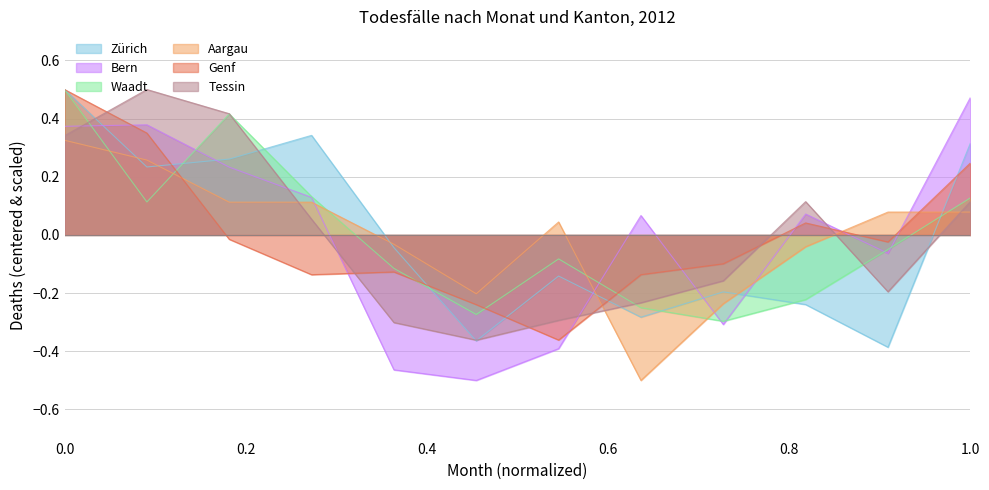

Is it true that Bern equals -0.2 at Juli?

False